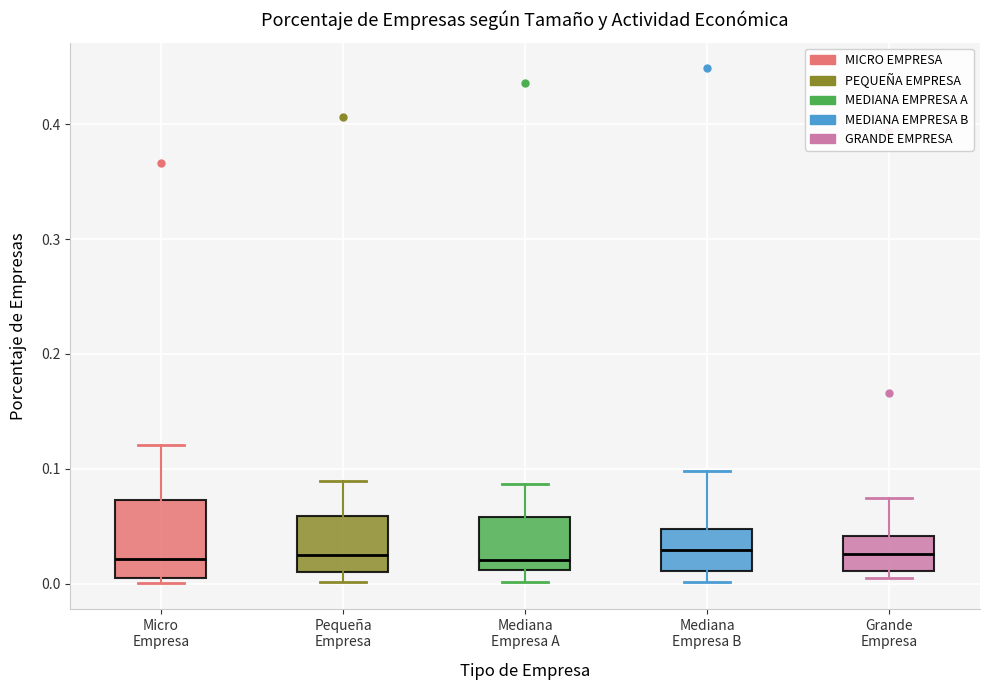

Reading left to right, read every box against the y-axis: the position of its median line, the range the box covers, and the ends of its whiskers. The values are not printed on the chart, so give them approximately, as read against the axis.

Micro Empresa: median 0.02, box 0.01 to 0.07, whiskers 0.00 to 0.12
Pequeña Empresa: median 0.03, box 0.01 to 0.06, whiskers 0.00 to 0.09
Mediana Empresa A: median 0.02, box 0.01 to 0.06, whiskers 0.00 to 0.09
Mediana Empresa B: median 0.03, box 0.01 to 0.05, whiskers 0.00 to 0.10
Grande Empresa: median 0.03, box 0.01 to 0.04, whiskers 0.00 to 0.07